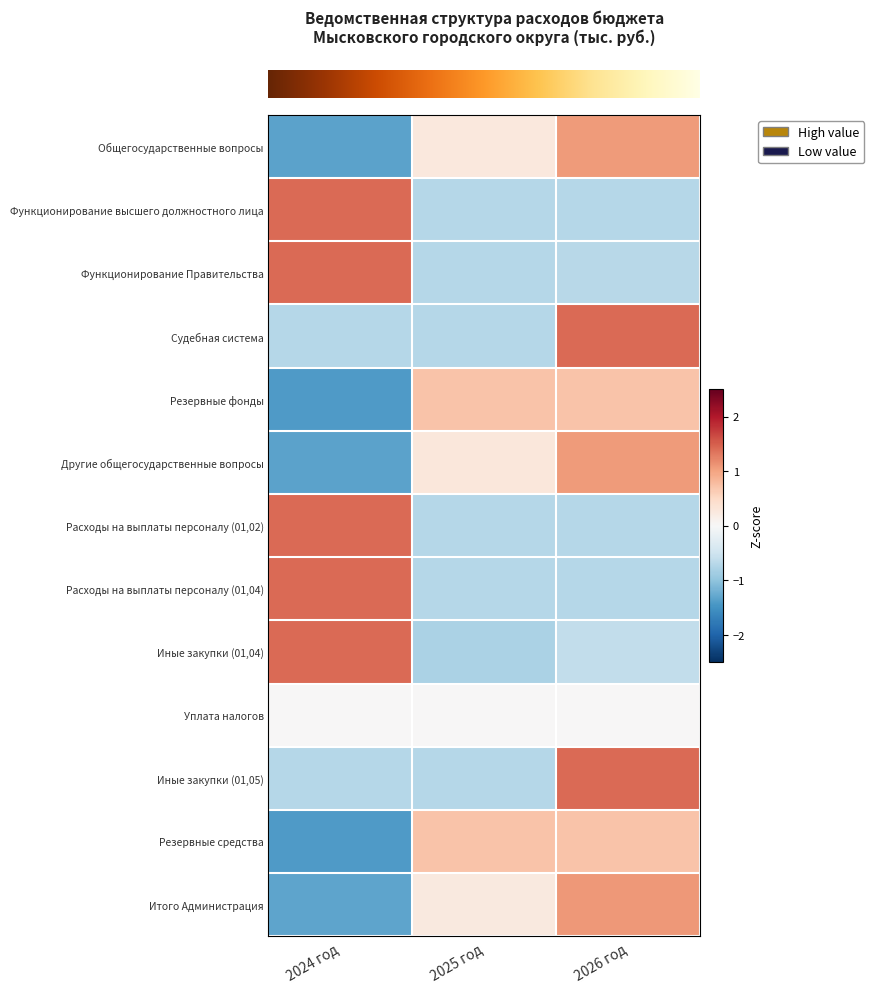

At how many categories does at least one series exceed 0?

3